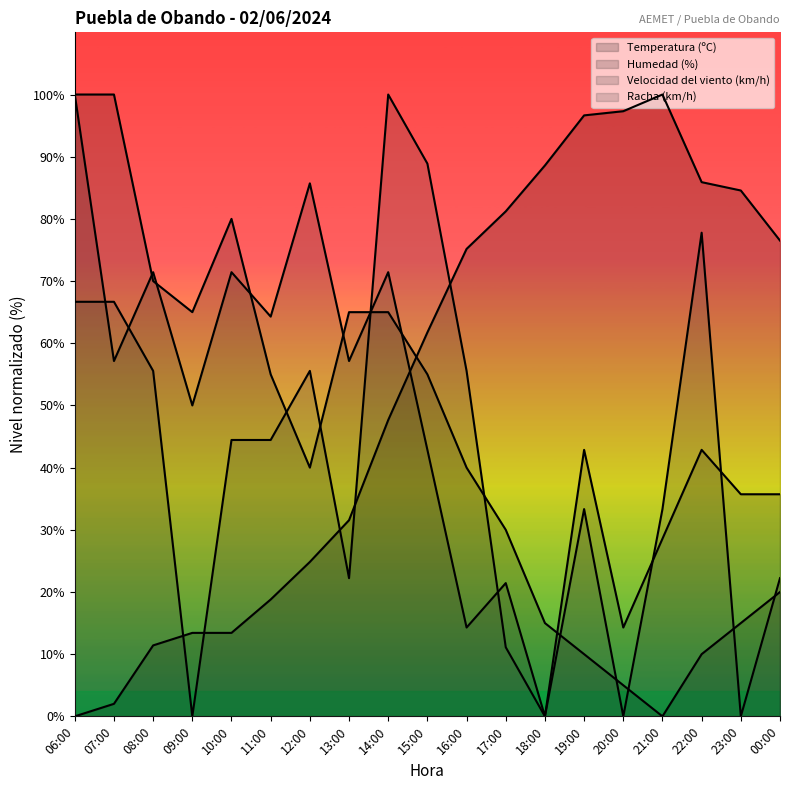

How many values in Velocidad del viento (km/h) are above zero?

18